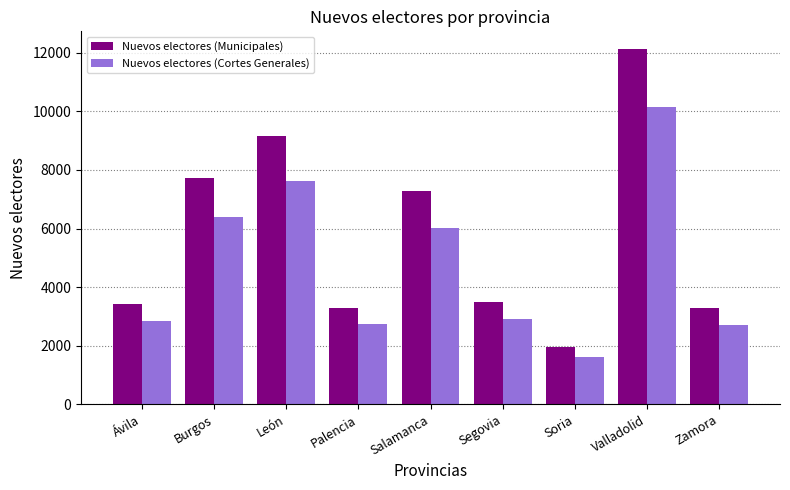

Which series has the largest total across all categories?

Nuevos electores (Municipales)